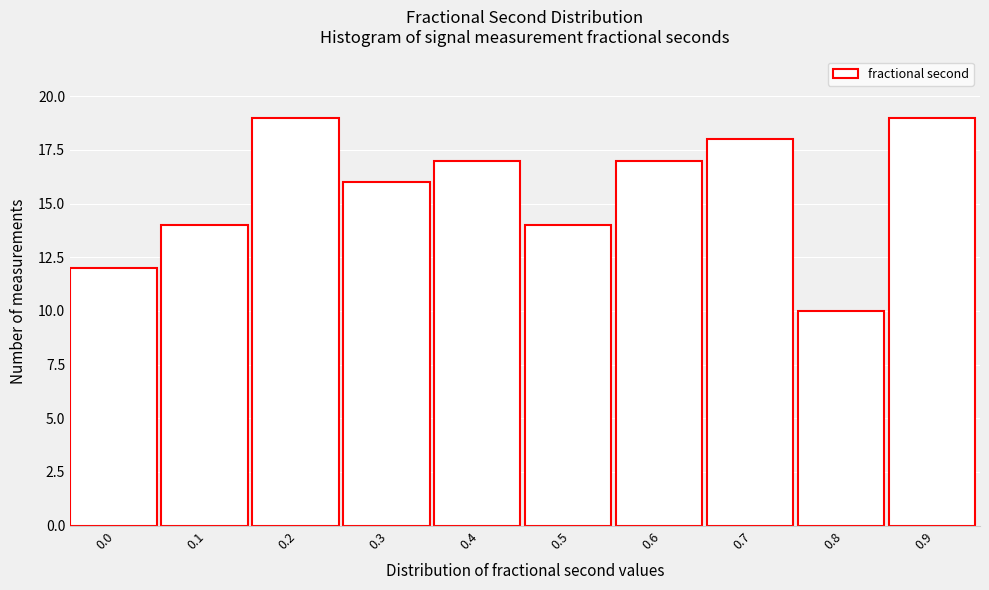

Reading left to right, what are all the values shown in this chart?

12	14	19	16	17	14	17	18	10	19